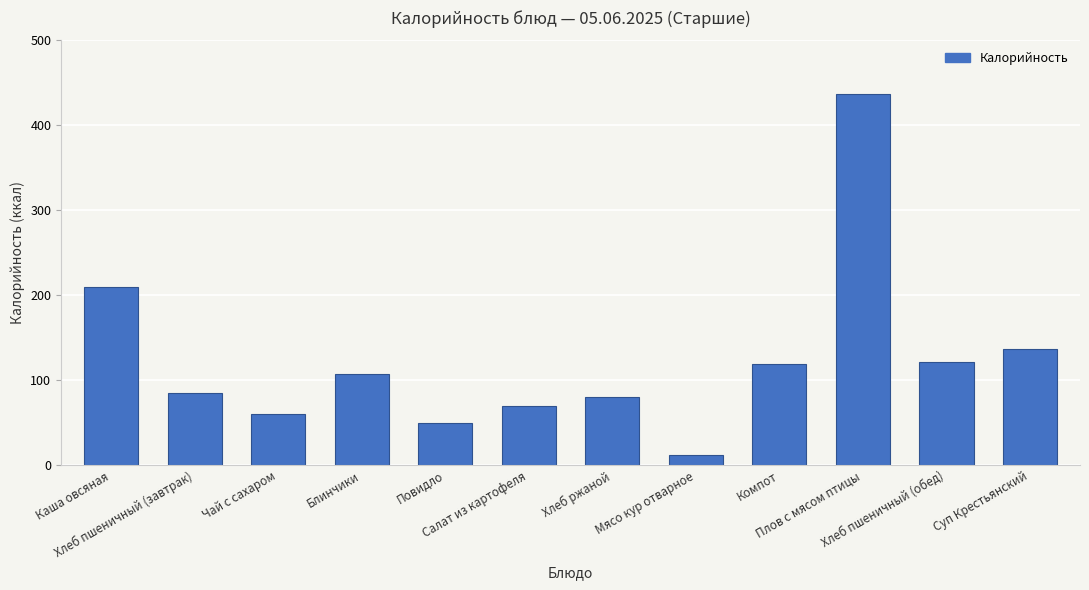

At which category does the chart reach its minimum across all series?

Мясо кур отварное